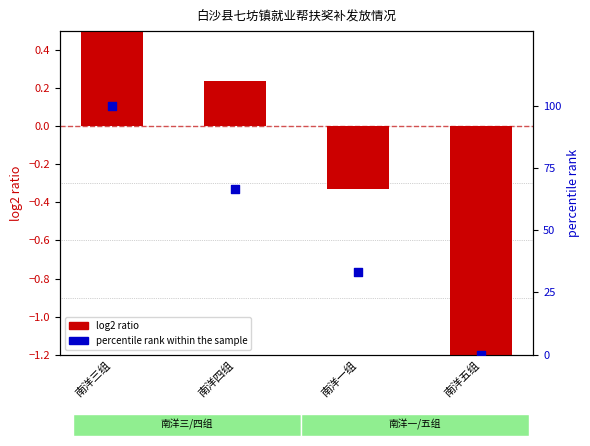

At which category is the sum across all series the highest?

南洋三组